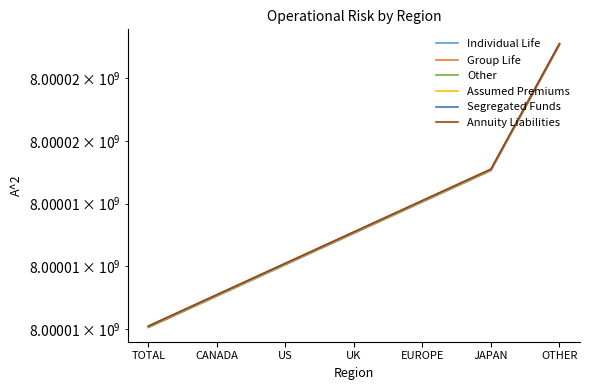

True or false: Group Life has more than 2 interior local peaks.

False